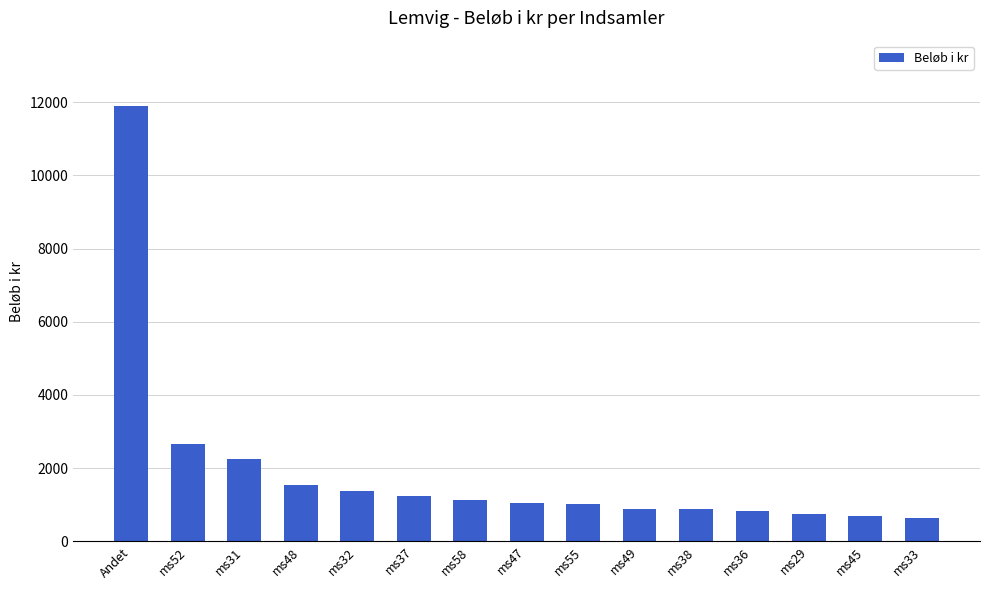

What is the difference between the second highest and minimum values?

2020